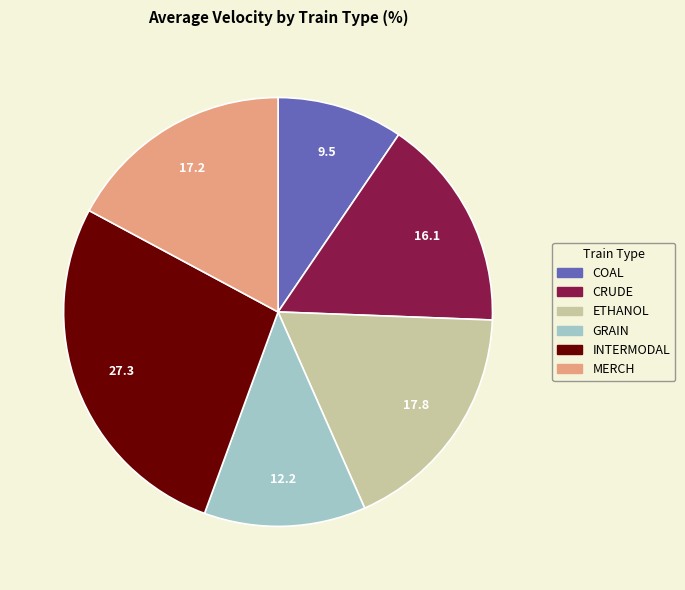

True or false: GRAIN accounts for 12% of the total.

True